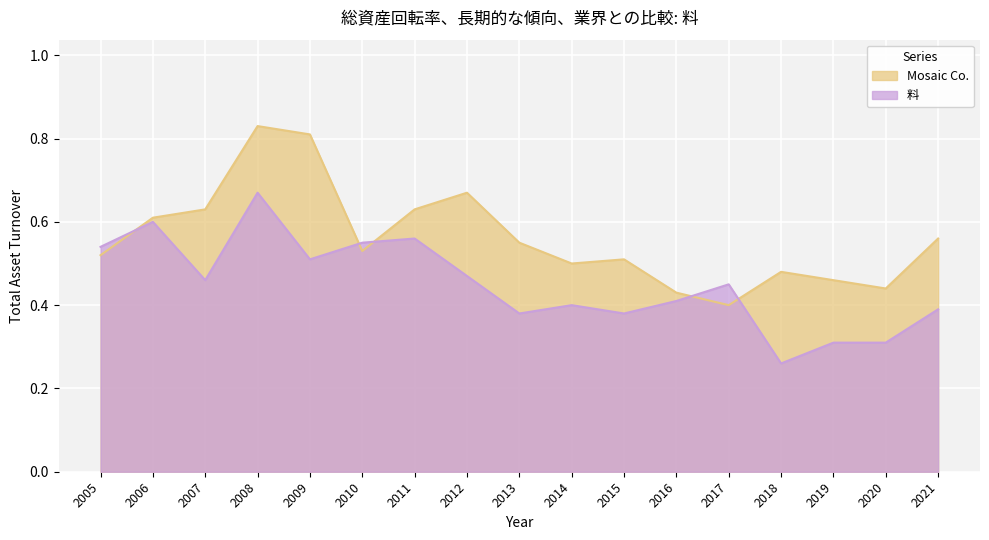

At which category is the sum across all series the highest?

2008